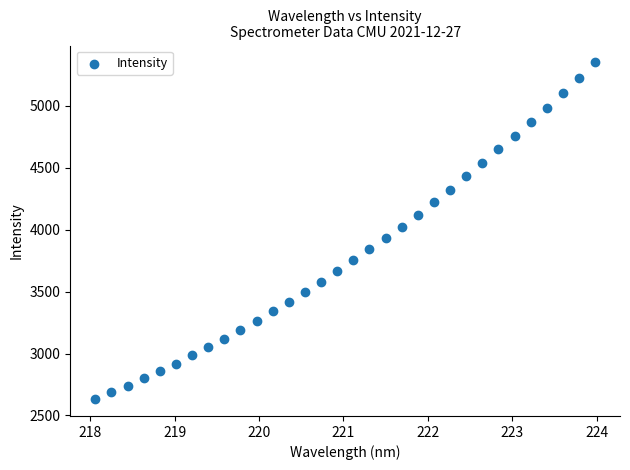

What is the range of X values (max minus min)?

5.9